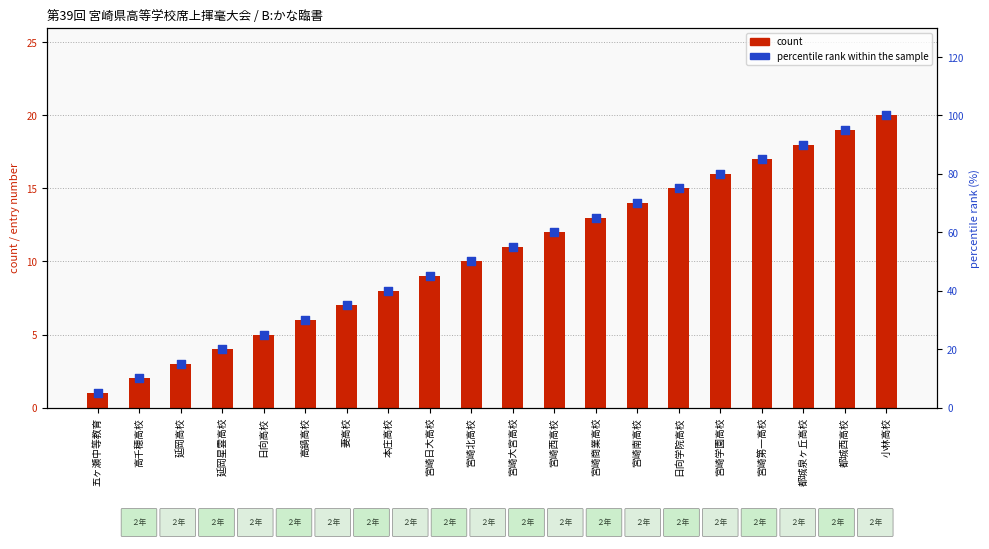

Which series has the largest Y range (max minus min)?

percentile rank within the sample